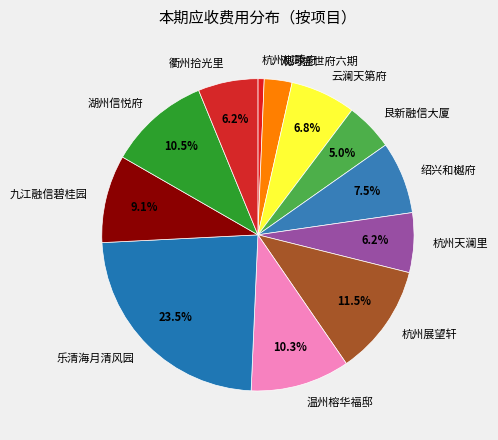

Which slice is the smallest?

杭州樾臻府